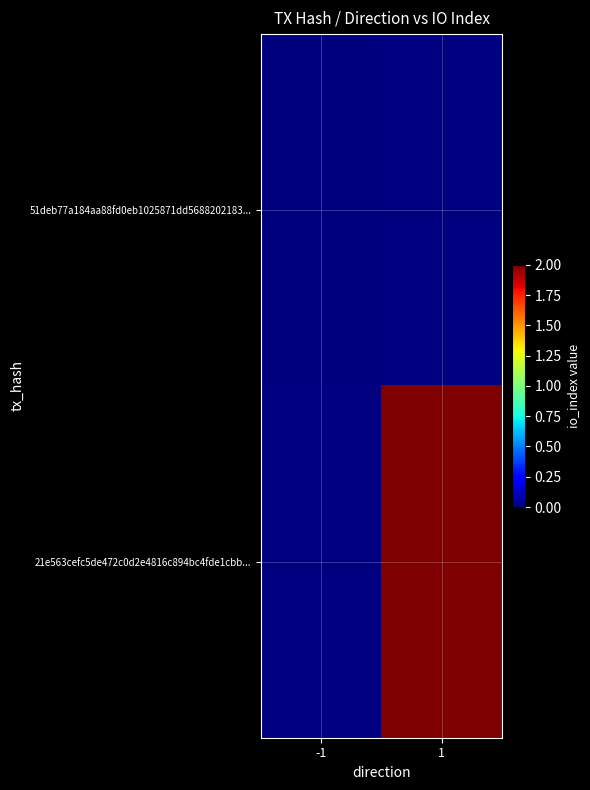

Which category has the lowest value across all series?

1